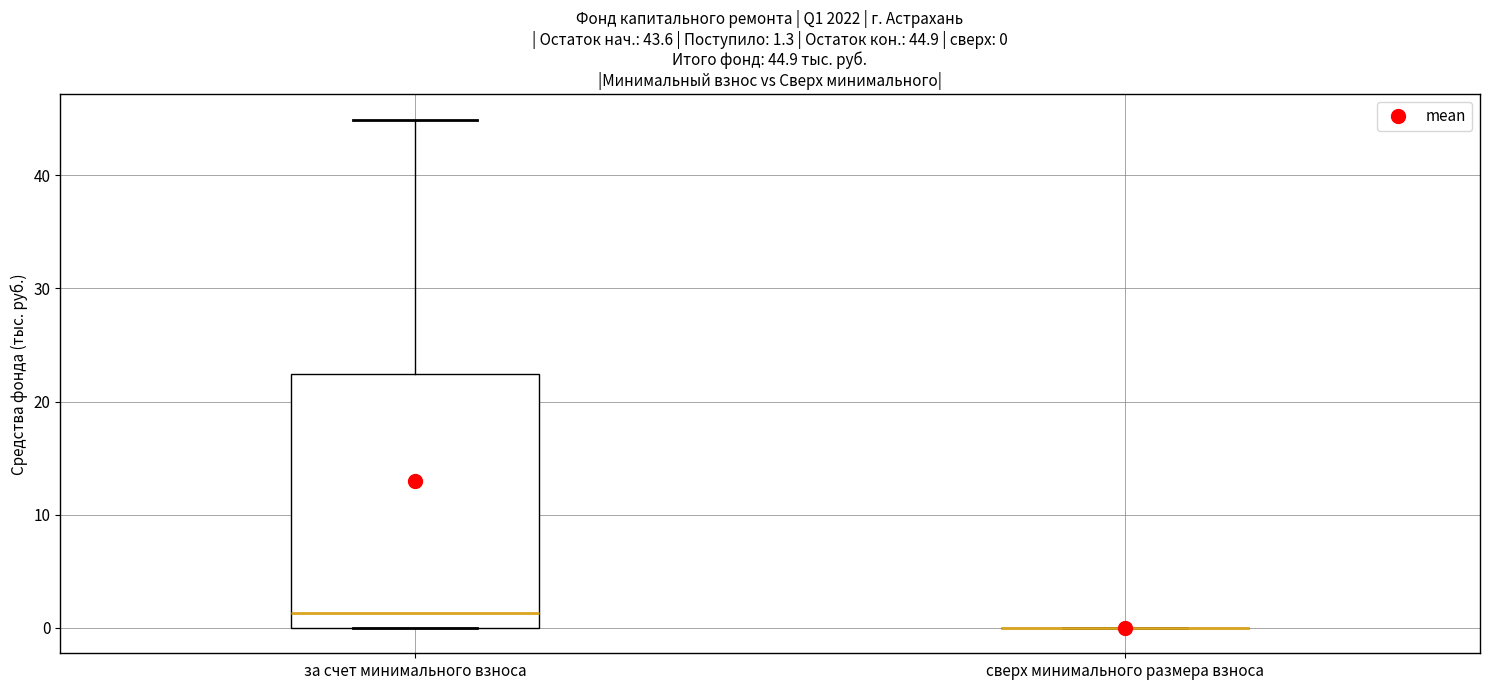

Comparing the boxes themselves (not the whiskers), which one is the tallest?

за счет минимального взноса